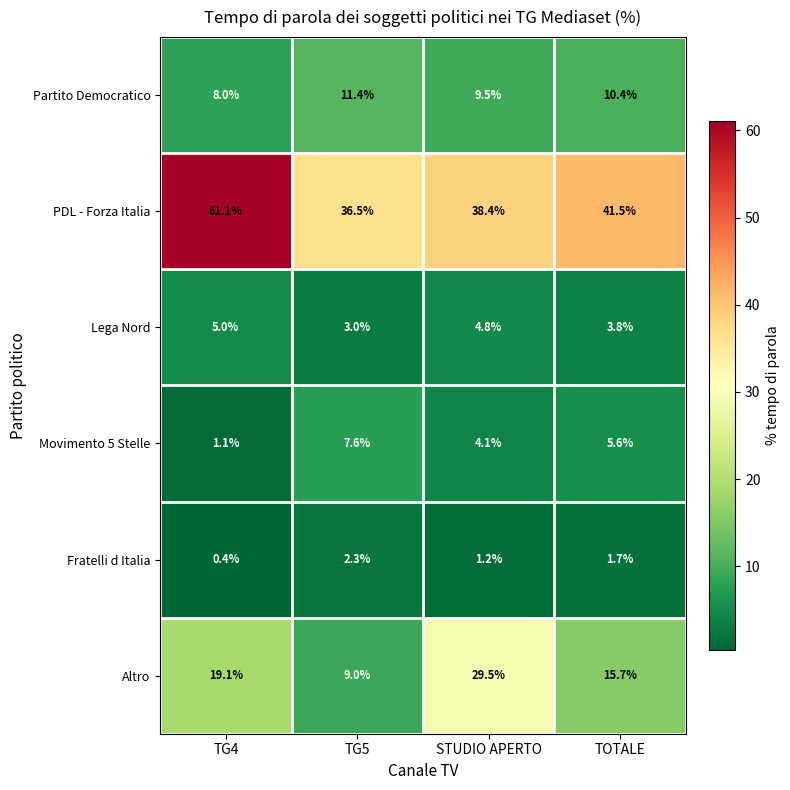

The value of Fratelli d Italia at TG5 is 1.0. True or false?

False